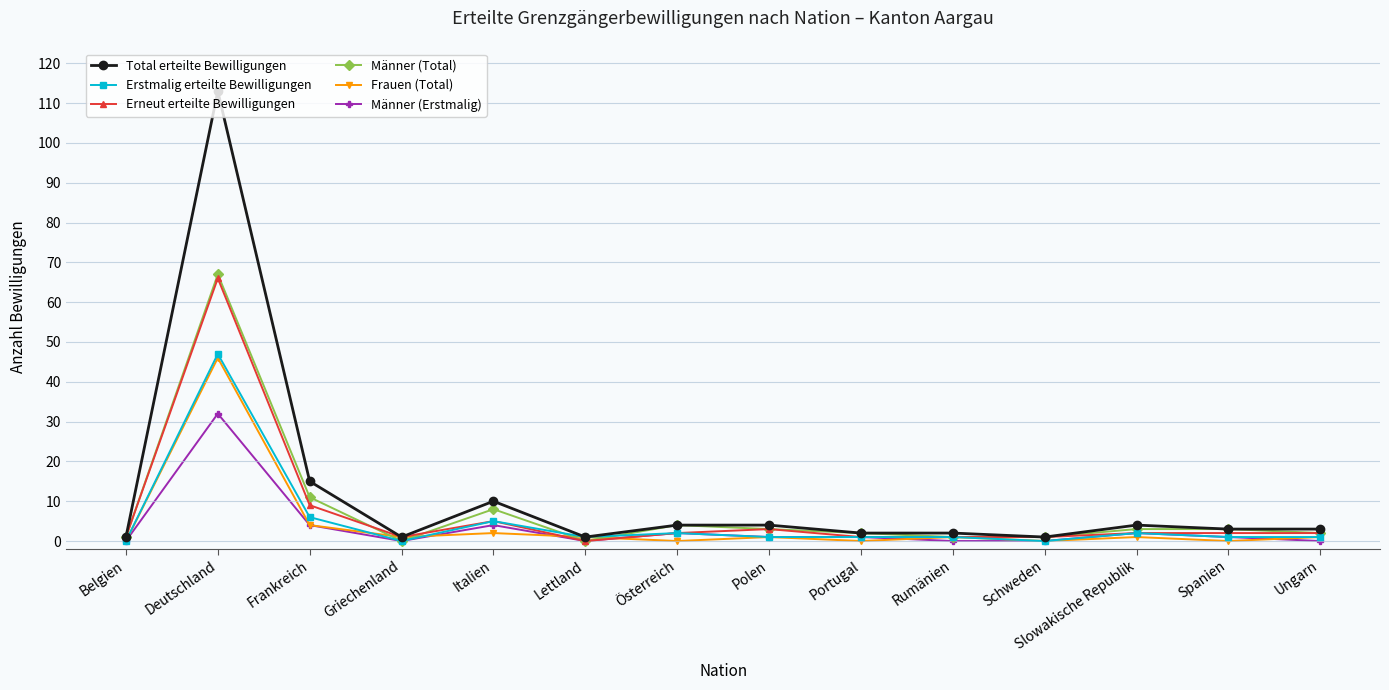

What are all the series names shown in the legend?

Total erteilte Bewilligungen, Erstmalig erteilte Bewilligungen, Erneut erteilte Bewilligungen, Männer (Total), Frauen (Total), Männer (Erstmalig)